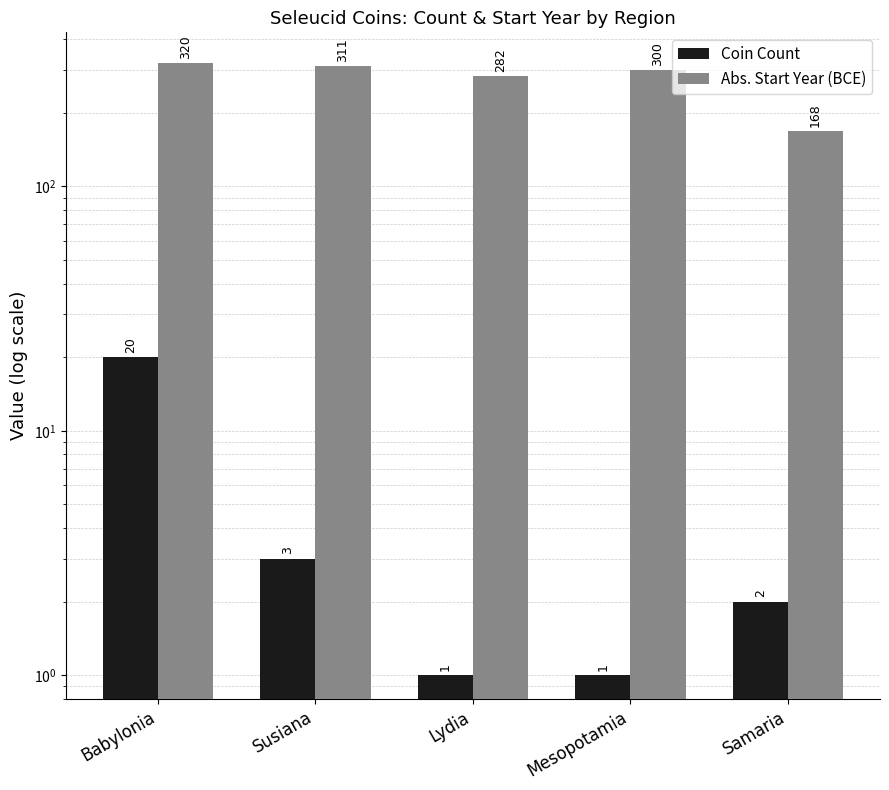

At which label does Abs. Start Year (BCE) first exceed 300?

Babylonia